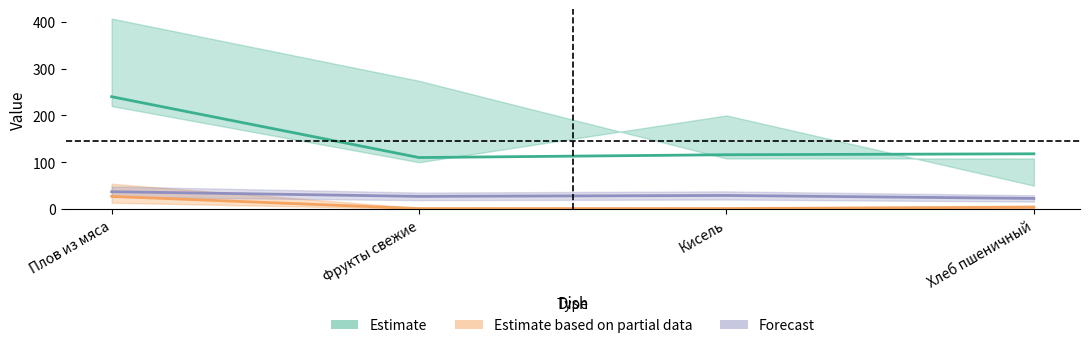

What is the value of the Estimate point at the 3rd from the left?

116.0